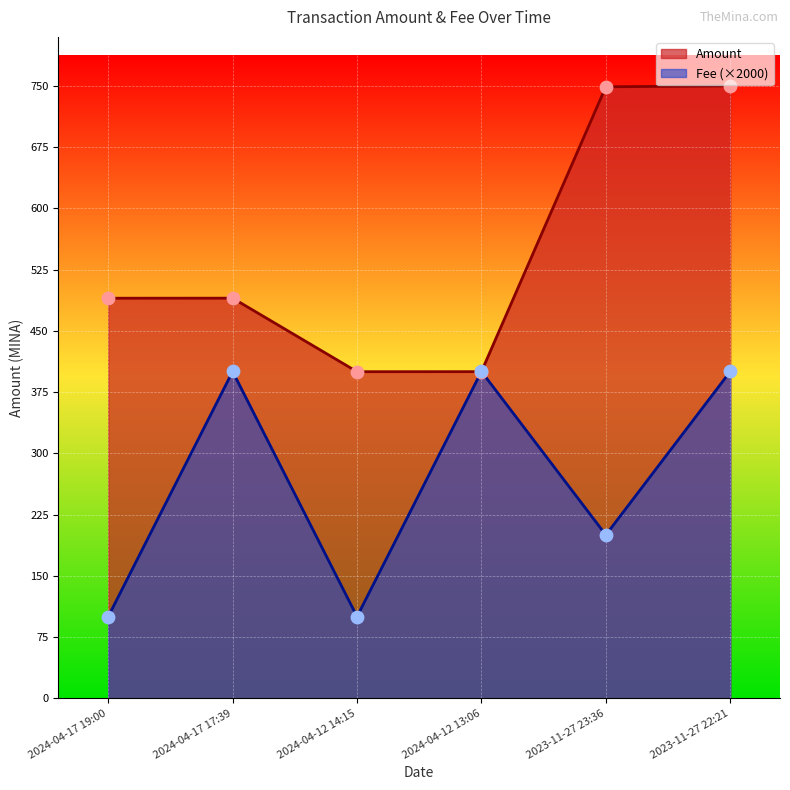

Is the value of Fee at 2024-04-12 14:15 greater than the value of Amount at 2024-04-12 14:15?

No